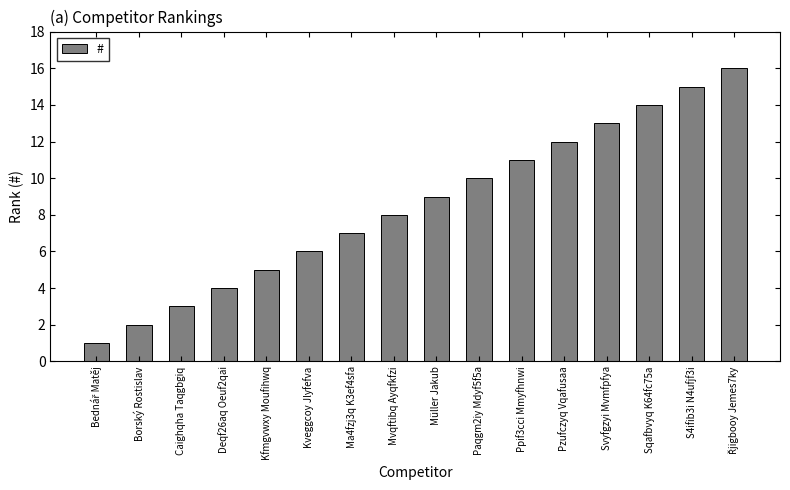

What is the difference between the maximum and minimum values?

15